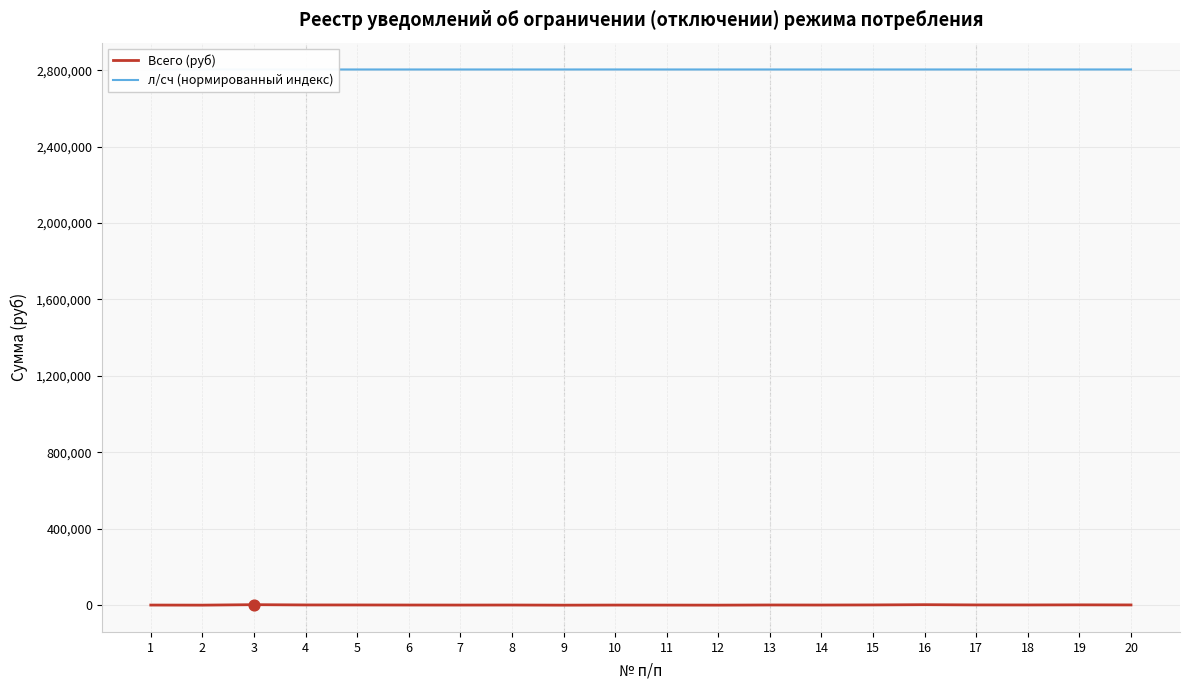

At which category is the sum across all series the highest?

3